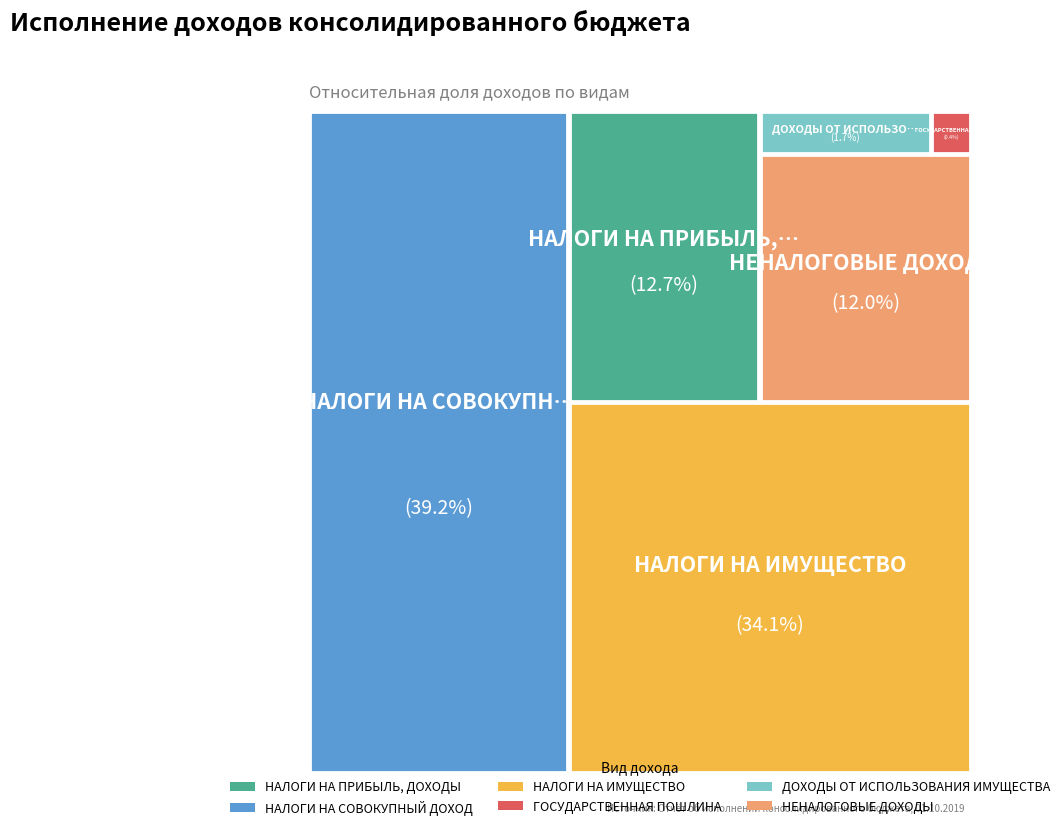

How many segments does this pie chart have?

6